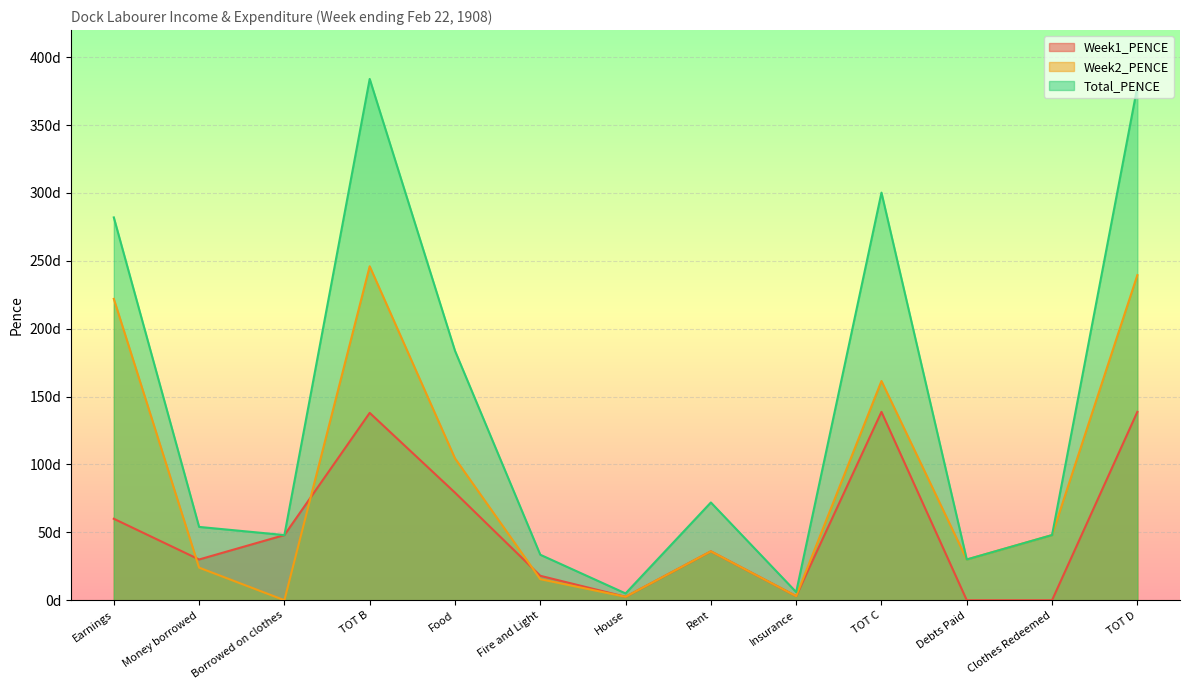

Reading right to left, what are all the values shown in this chart?

Week1_PENCE: TOT D=138.8	Clothes Redeemed=0.0	Debts Paid=0.0	TOT C=138.8	Insurance=3.0	Rent=36.0	House=2.5	Fire and Light=18.0	Food=79.2	TOT B=138.0	Borrowed on clothes=48.0	Money borrowed=30.0	Earnings=60.0
Week2_PENCE: TOT D=239.5	Clothes Redeemed=48.0	Debts Paid=30.0	TOT C=161.5	Insurance=3.0	Rent=36.0	House=2.5	Fire and Light=15.5	Food=104.5	TOT B=246.0	Borrowed on clothes=0.0	Money borrowed=24.0	Earnings=222.0
Total_PENCE: TOT D=378.2	Clothes Redeemed=48.0	Debts Paid=30.0	TOT C=300.2	Insurance=6.0	Rent=72.0	House=5.0	Fire and Light=33.5	Food=183.8	TOT B=384.0	Borrowed on clothes=48.0	Money borrowed=54.0	Earnings=282.0